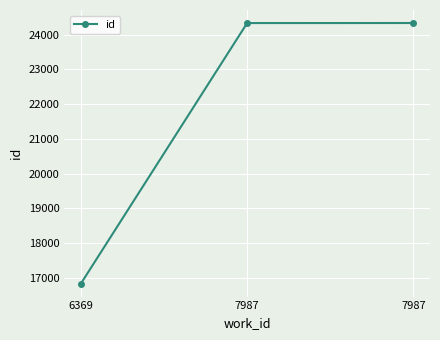

Is this an area chart (filled region under the line)?

No